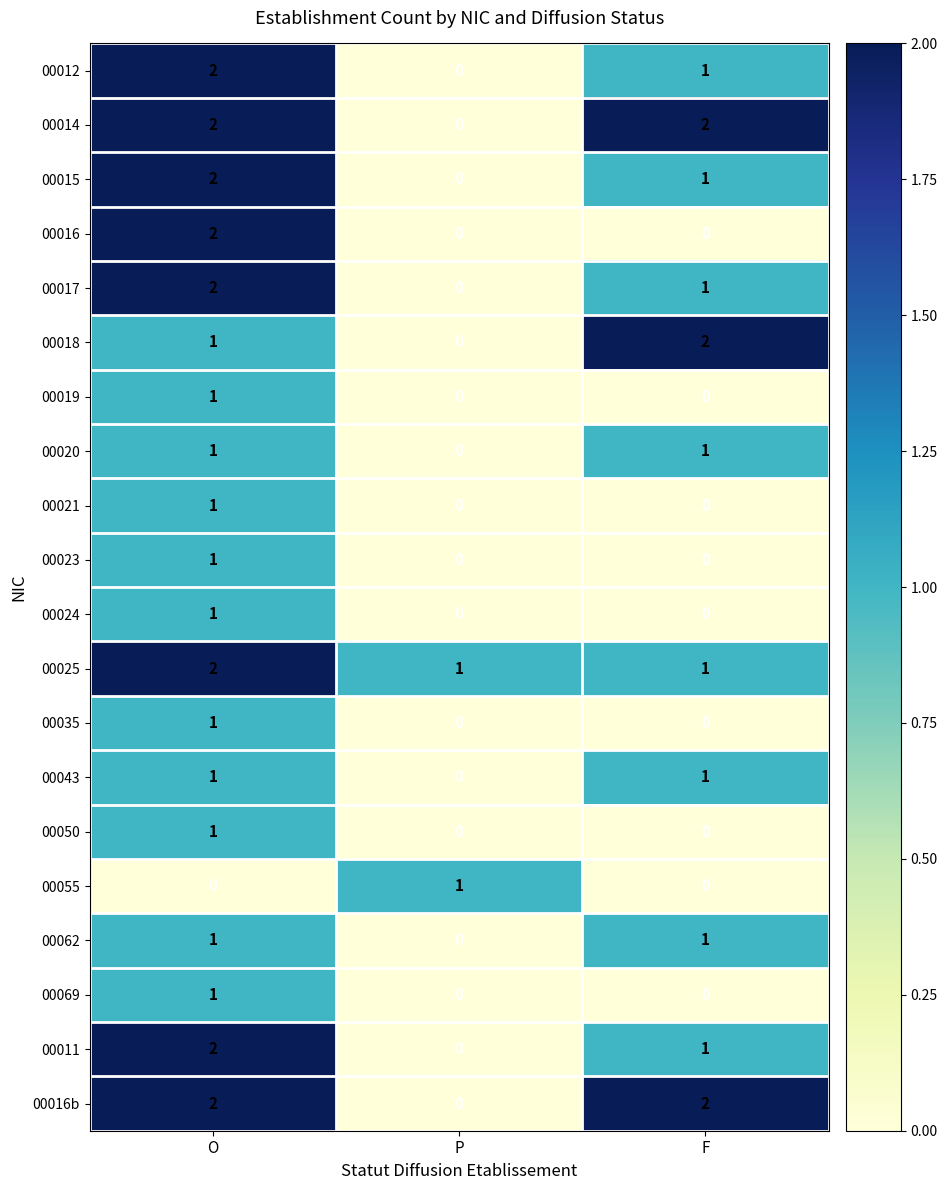

Where is 00018 nearest to the value 1?

O